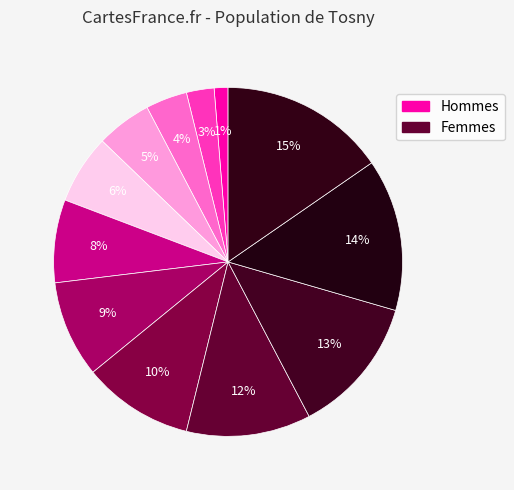

Is there any slice that represents more than half of the pie?

No